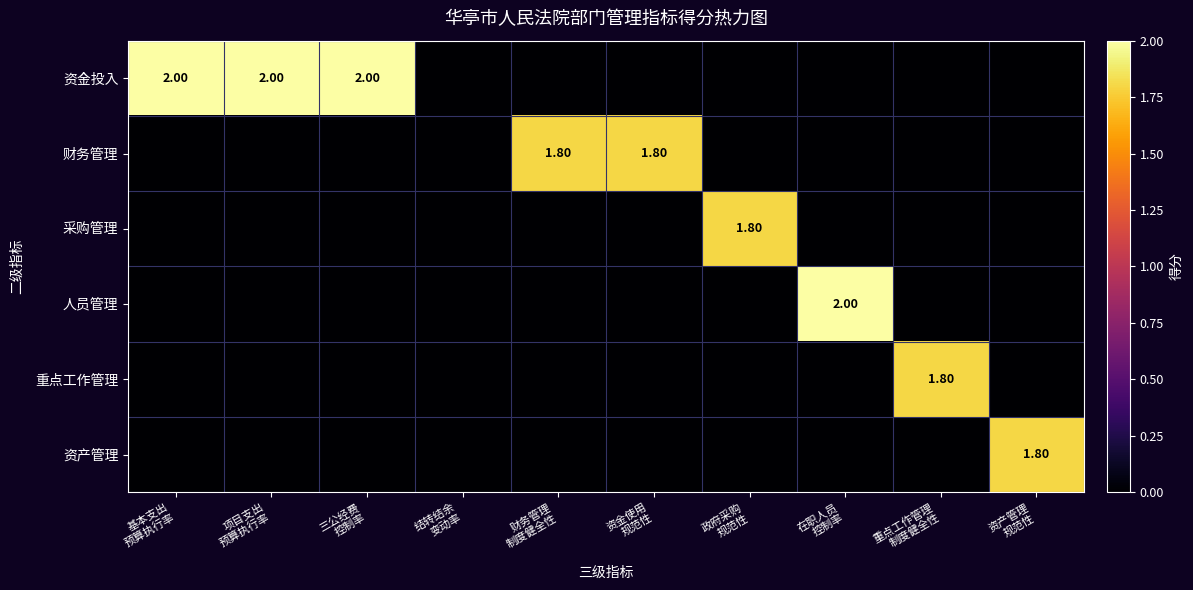

At which category is the sum across all series the highest?

基本支出
预算执行率